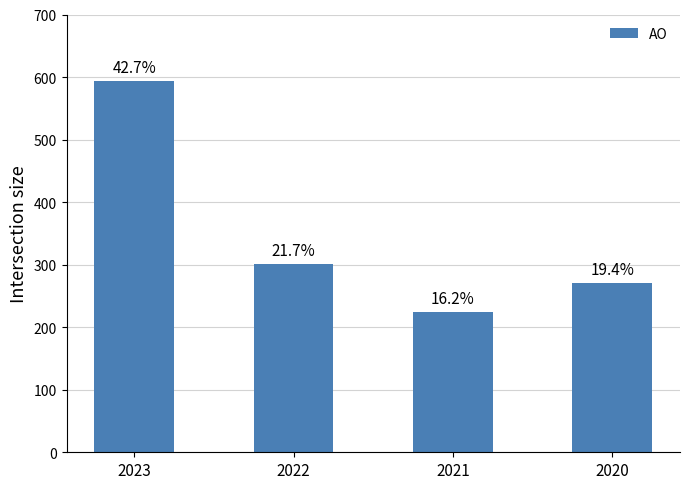

Rank the categories by value from lowest to highest.

2021, 2020, 2022, 2023